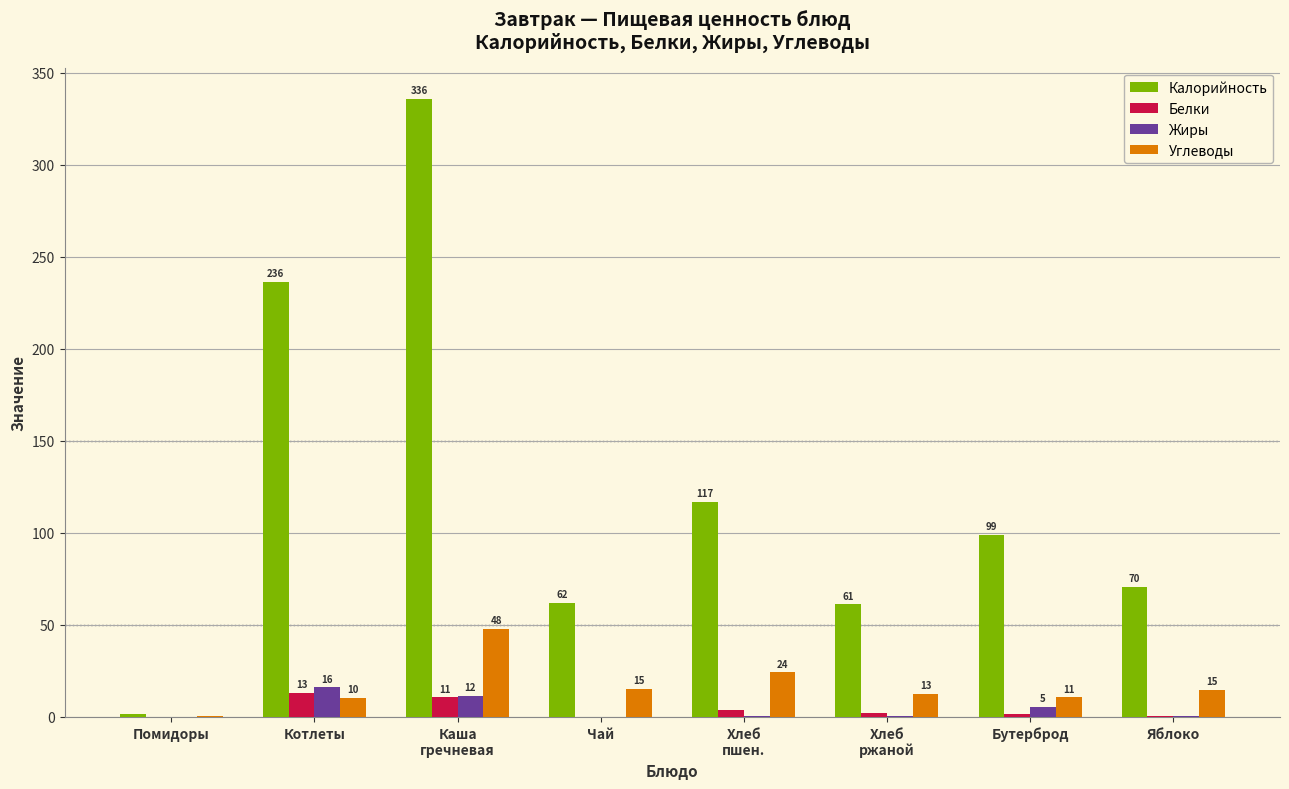

What is the value of the Углеводы bar at the 3rd from the left?

47.8